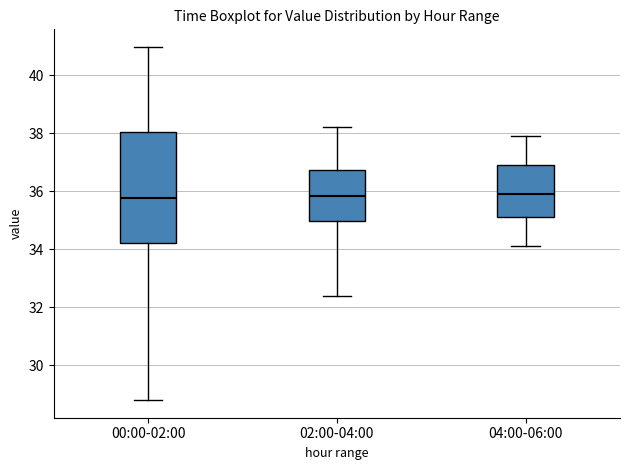

Which box is the tallest, from its lower edge to its upper edge?

00:00-02:00